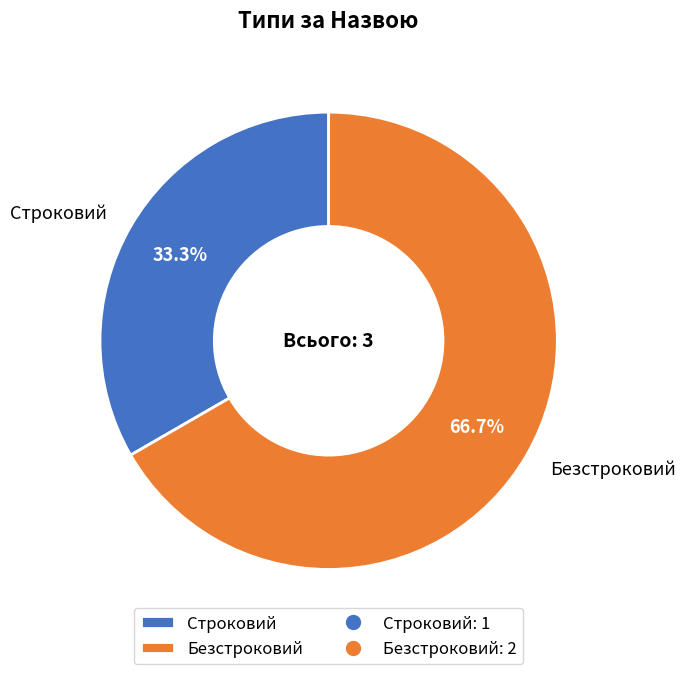

The Безстроковий slice represents 67% of the pie. True or false?

True